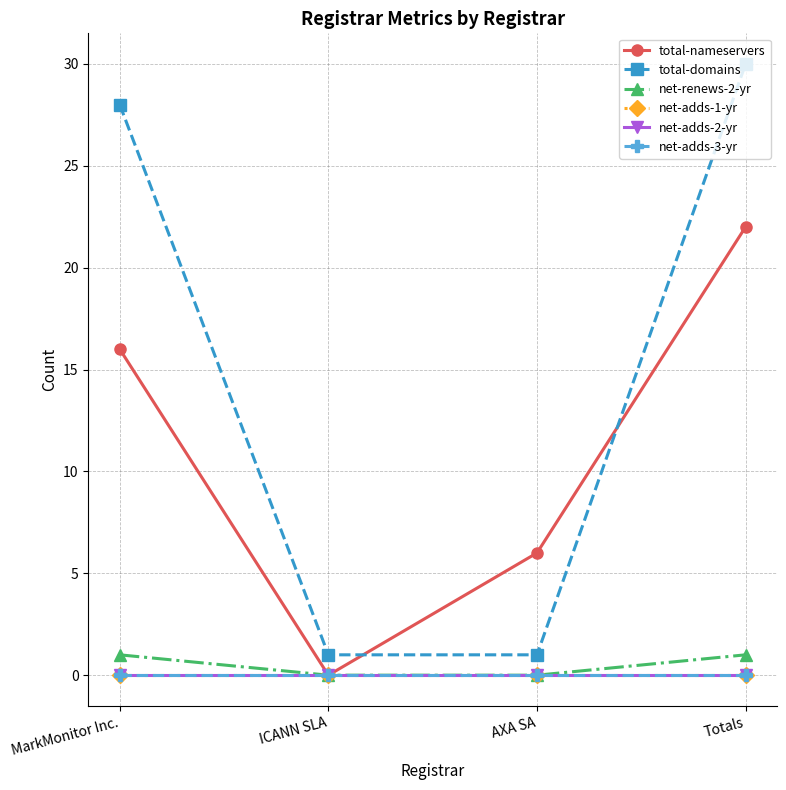

Is this an area chart (filled region under the line)?

No